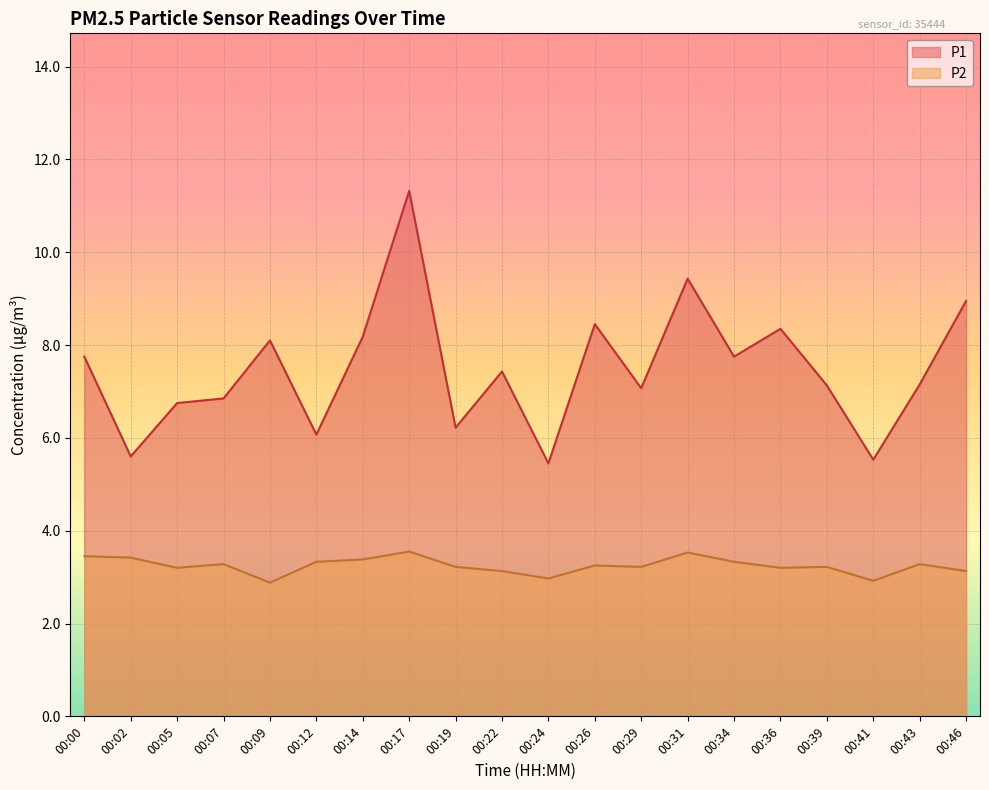

What is the value of the P1 point at the 12th from the left?

8.4